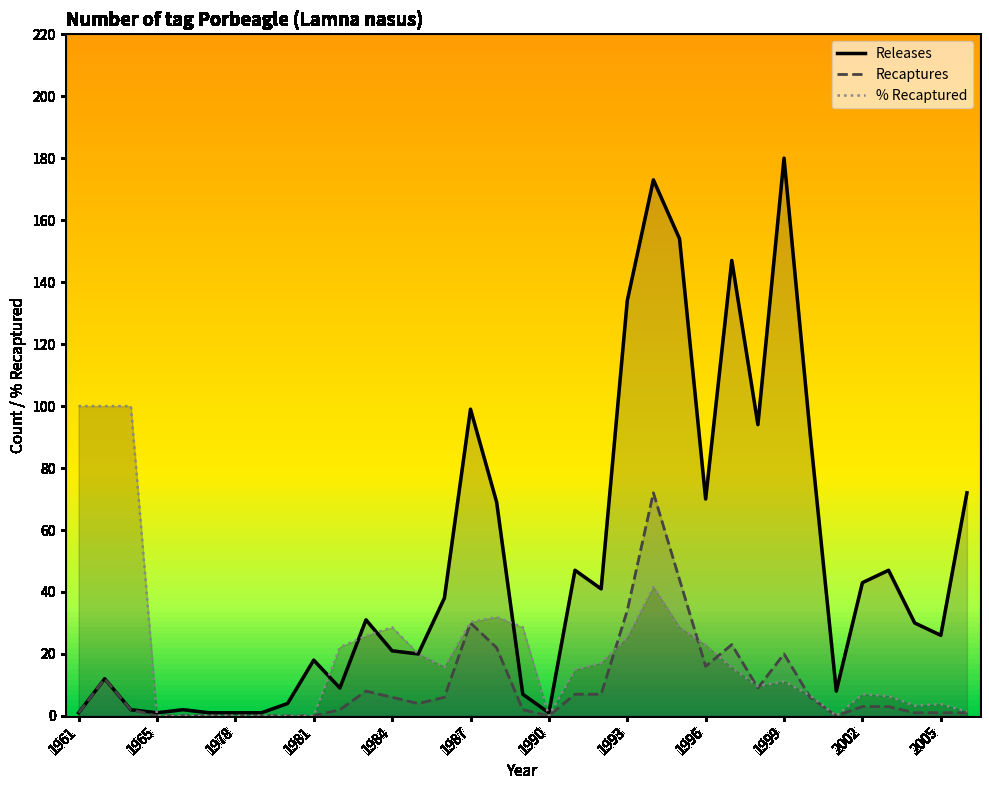

At which label is Releases closest to 90?

2000